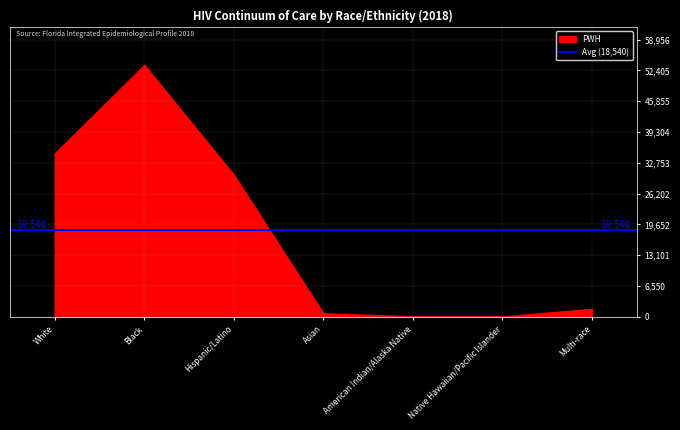

What position from the right is American Indian/Alaska Native?

3